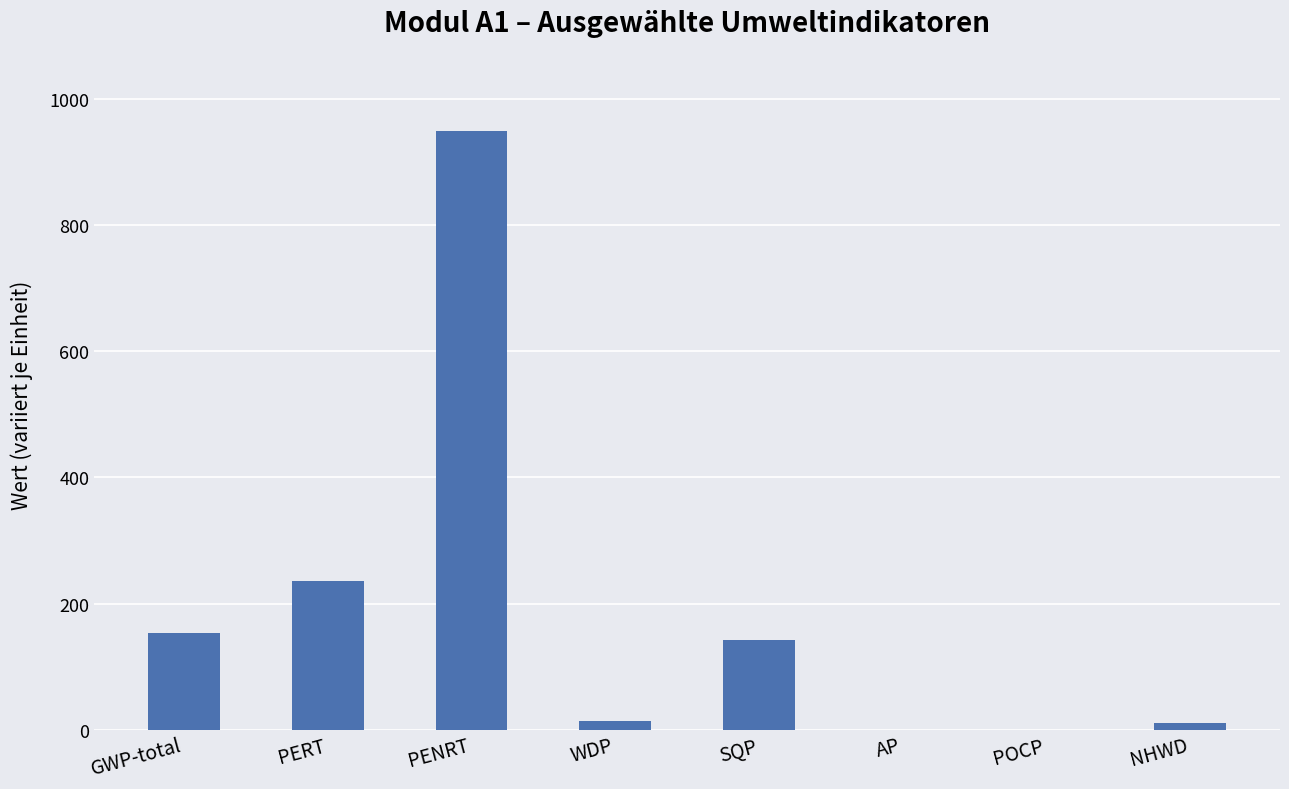

True or false: the data shows 154.1 at GWP-total.

True